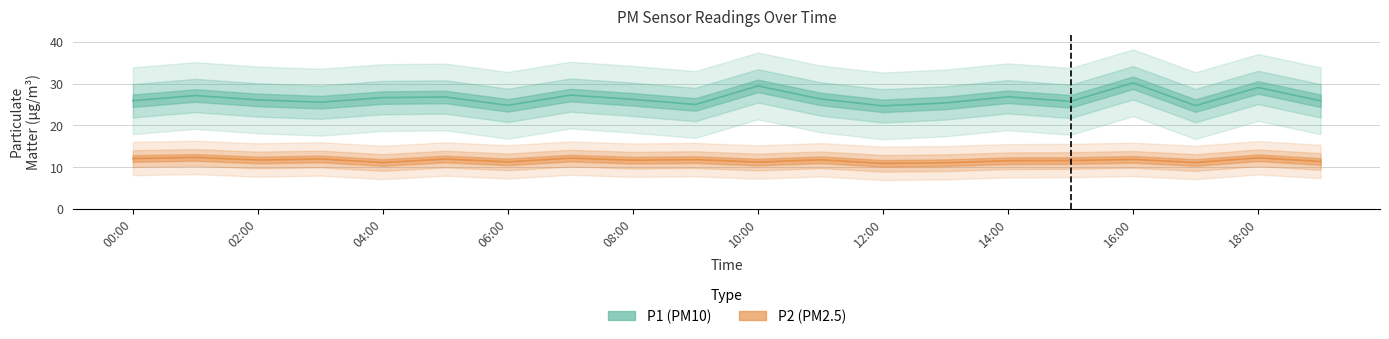

What is the sum of all P1 values?

529.8